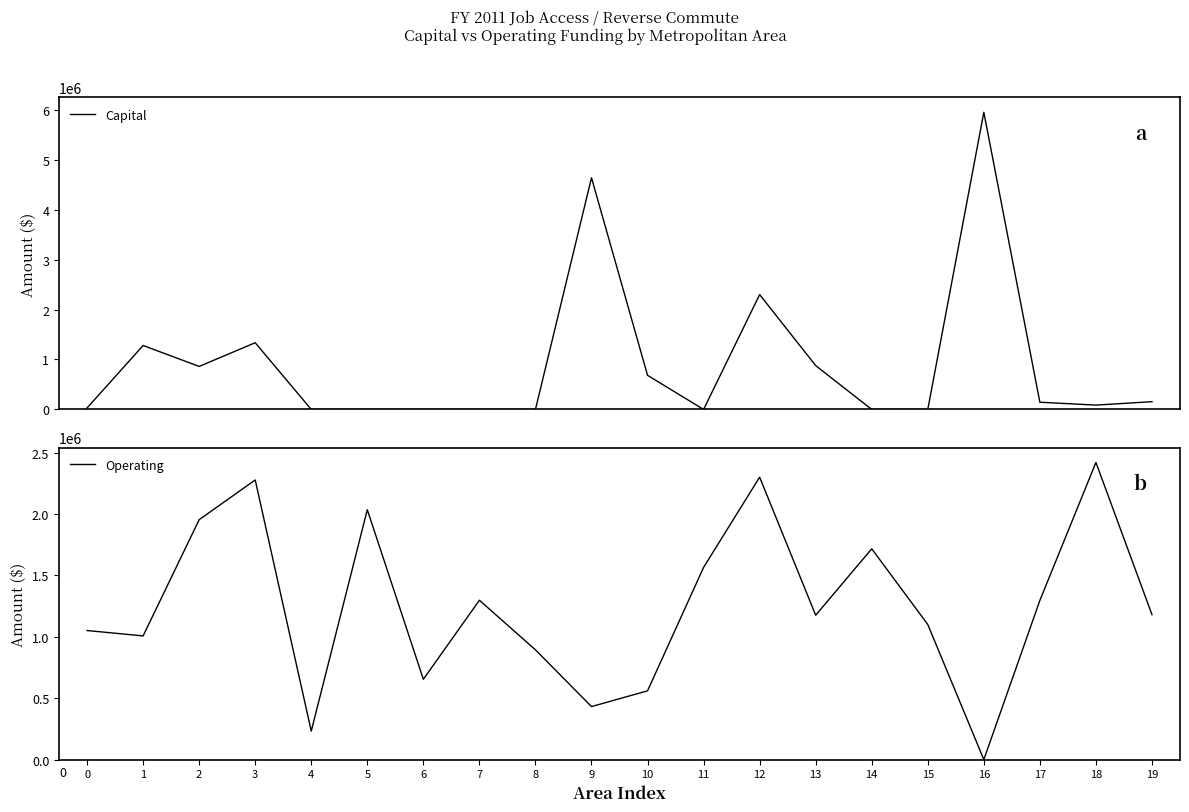

Which series has the largest range (max minus min)?

Capital